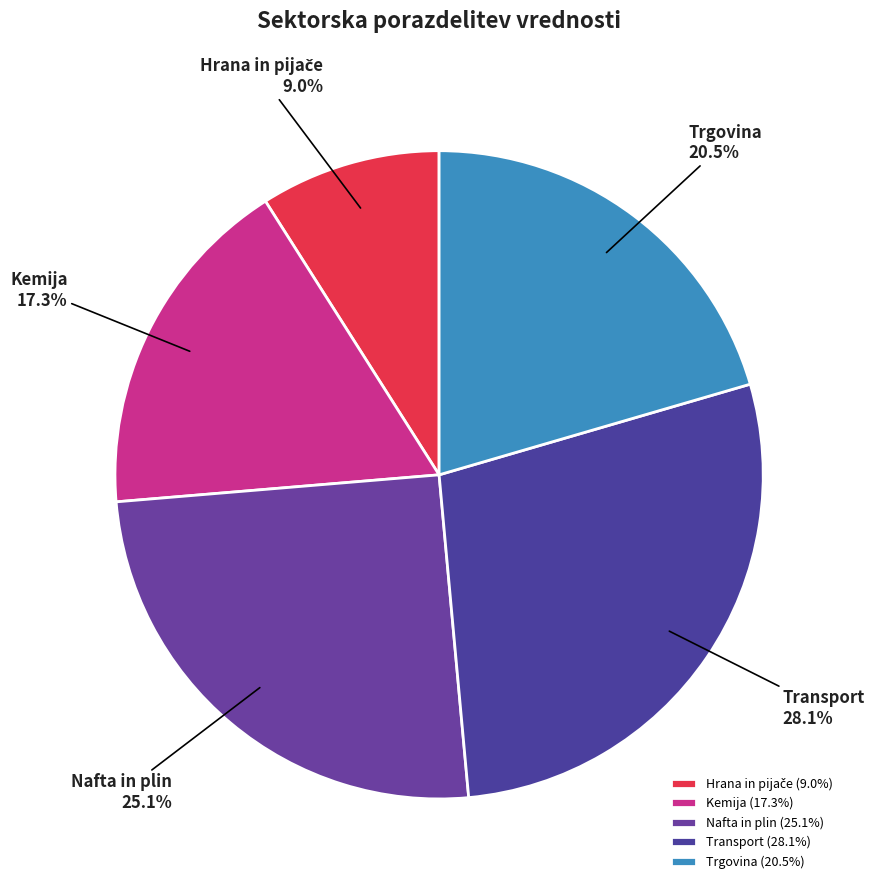

Does Trgovina account for over 50% of the chart?

No